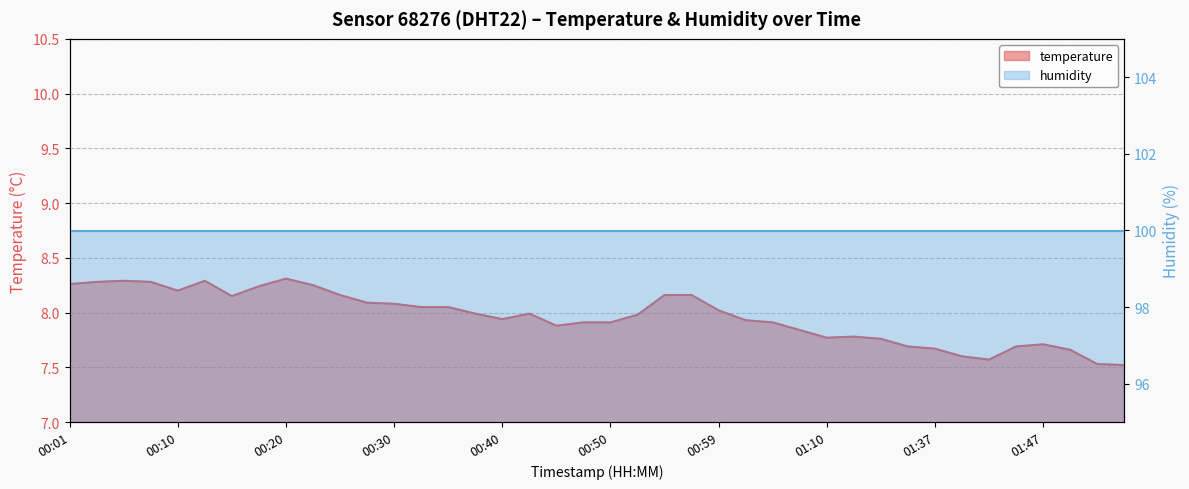

At which category does the data reach its first local valley?

00:10